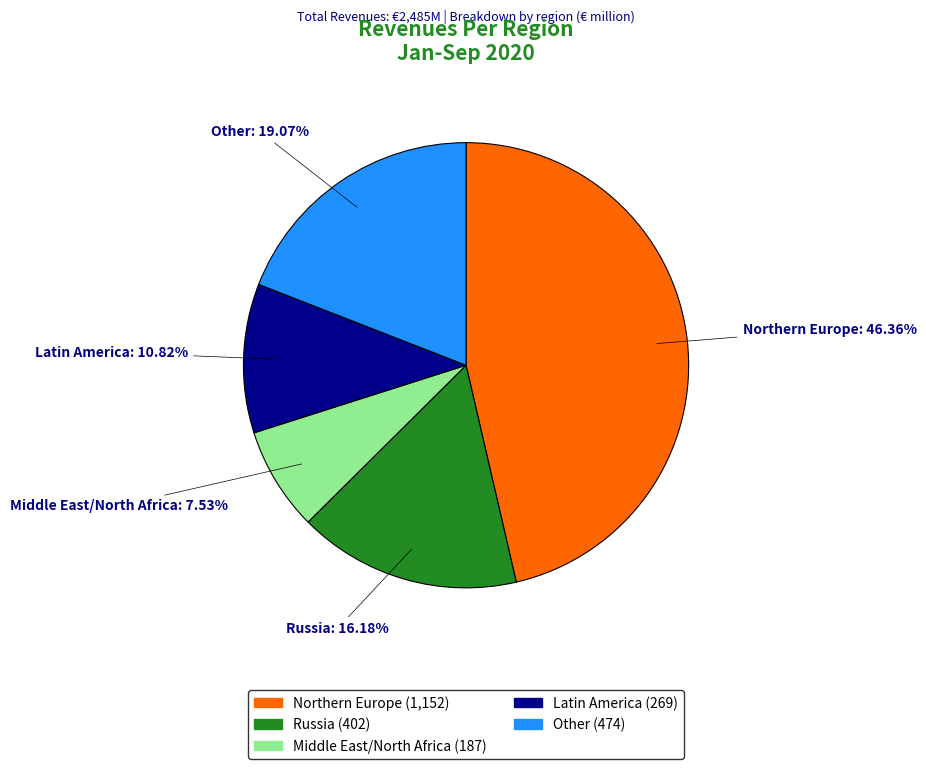

To the nearest percent, what percentage of the pie is Northern Europe?

46%